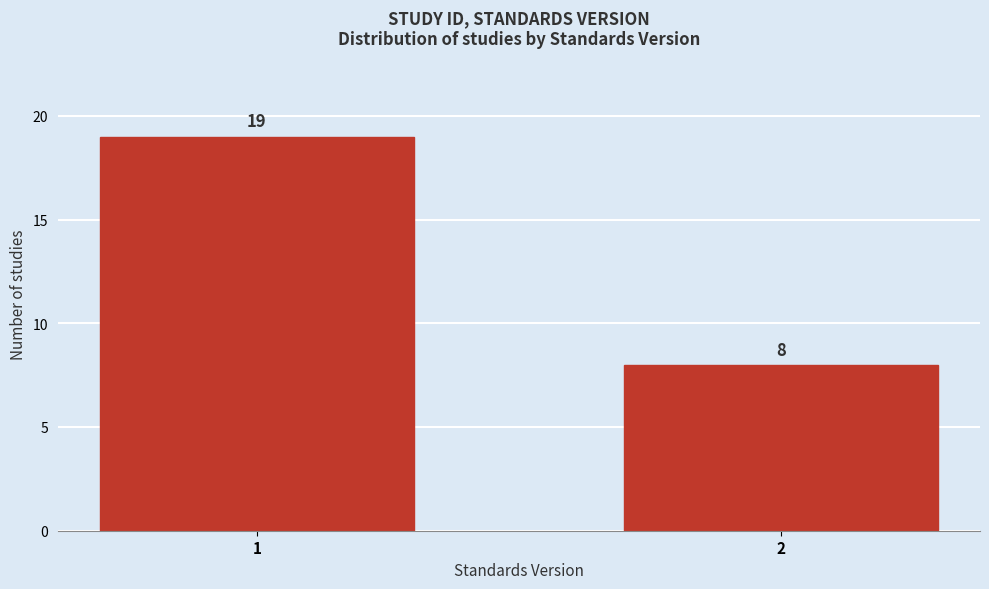

Reading right to left, extract all data points from this chart.

8	19